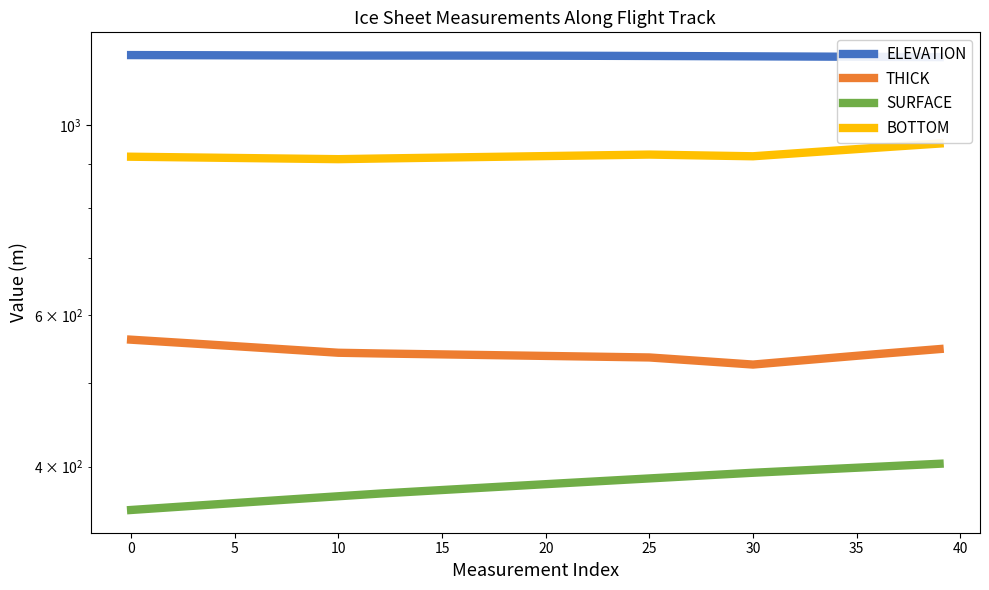

Reading right to left, list all the values displayed in this chart.

ELEVATION: 1199.5	1199.8	1200.1	1200.3	1200.6	1200.9	1201.2	1201.4	1201.7	1202.0	1202.2	1202.4	1202.7	1202.9	1203.1	1203.4	1203.5	1203.7	1203.9	1204.0	1204.1	1204.2	1204.3	1204.4	1204.4	1204.4	1204.5	1204.5	1204.5	1204.6	1204.7	1204.8	1204.9	1205.1	1205.3	1205.5	1205.6	1205.8	1205.9	1206.0
THICK: 548.3	545.8	543.4	540.9	538.4	535.9	533.4	530.9	528.4	525.9	528.0	530.0	532.0	534.0	536.0	536.5	536.9	537.4	537.8	538.2	538.7	539.1	539.6	540.0	540.5	540.9	541.4	541.8	542.3	542.9	544.8	546.7	548.7	550.6	552.5	554.5	556.4	558.3	560.3	562.2
SURFACE: 403.1	402.0	400.9	399.9	398.8	397.8	396.7	395.6	394.5	393.5	392.3	391.1	389.9	388.7	387.5	386.4	385.2	384.0	382.8	381.6	380.4	379.2	378.1	376.9	375.7	374.5	373.3	372.1	370.8	369.4	368.1	366.8	365.4	364.1	362.8	361.4	360.1	358.8	357.4	356.1
BOTTOM: 951.4	947.8	944.3	940.8	937.2	933.7	930.1	926.5	923.0	919.4	920.2	921.1	921.9	922.7	923.6	922.8	922.1	921.4	920.6	919.9	919.1	918.4	917.6	916.9	916.1	915.4	914.7	913.9	913.1	912.3	912.9	913.5	914.1	914.7	915.3	915.9	916.5	917.1	917.7	918.3